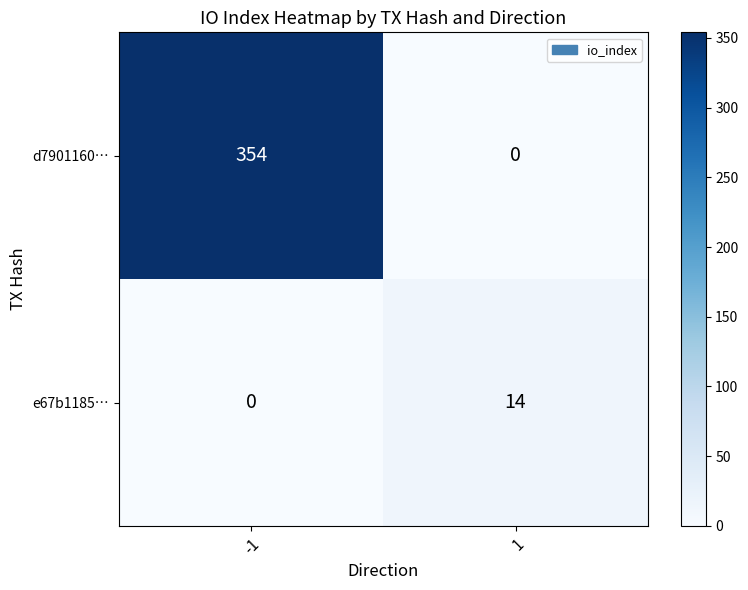

Reading right to left, list all the values displayed in this chart.

d7901160…: 1=0	-1=354
e67b1185…: 1=14	-1=0